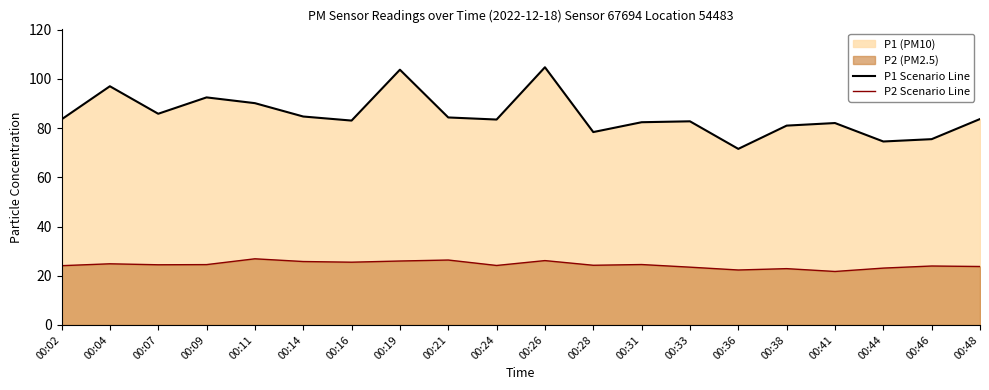

In P1 Scenario Line, how many points are lower than both neighbors (excluding endpoints)?

6